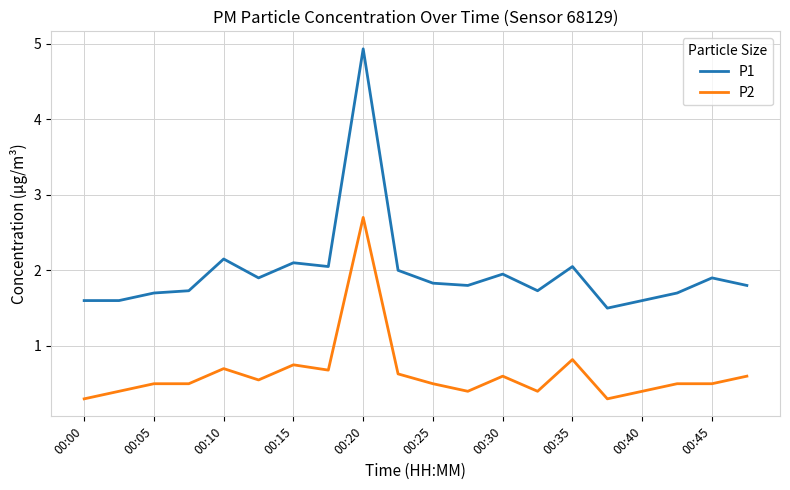

What is the difference between the maximum and minimum values in the P1 series?

3.4